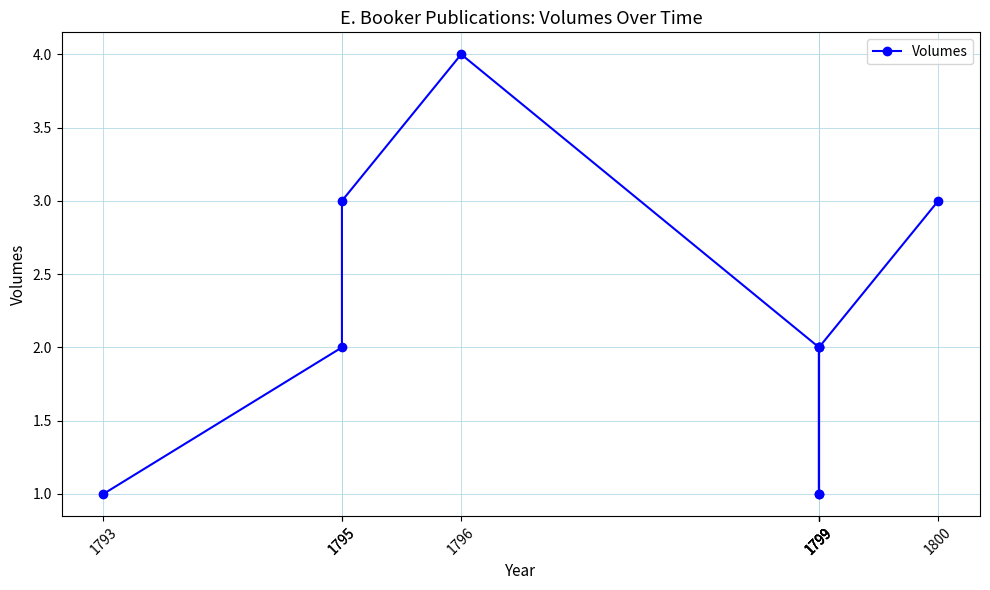

At which category does the data reach its first local peak?

1796